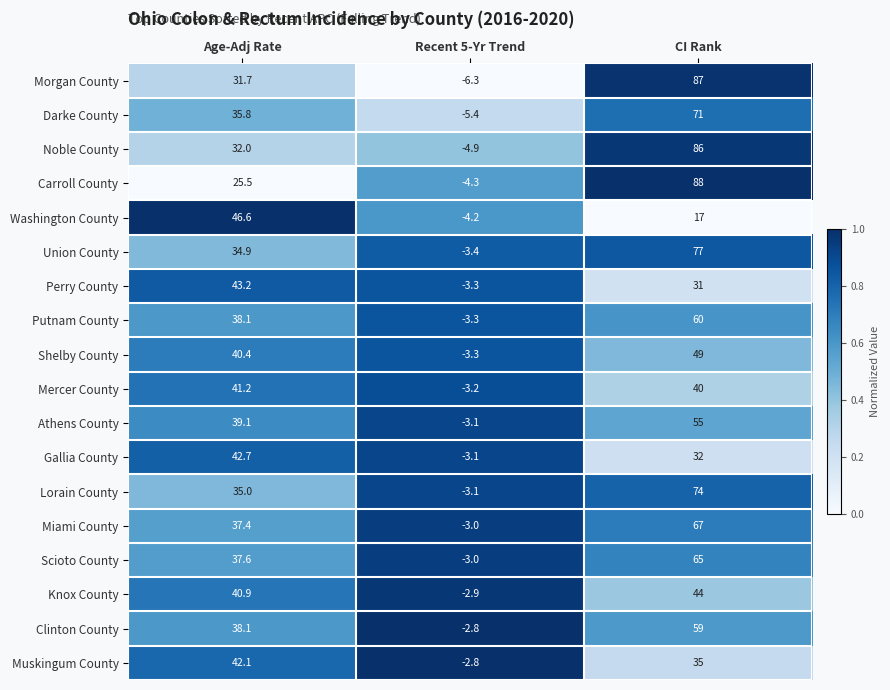

What is the total value across all series at Recent 5-Yr Trend?

-65.4